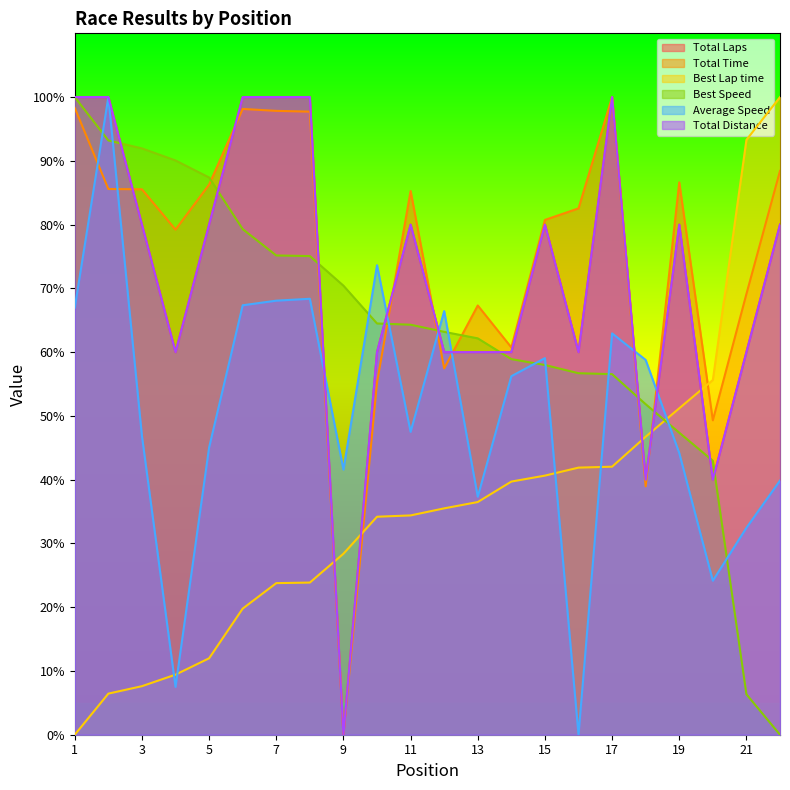

Which series has the widest spread of values?

Total Laps